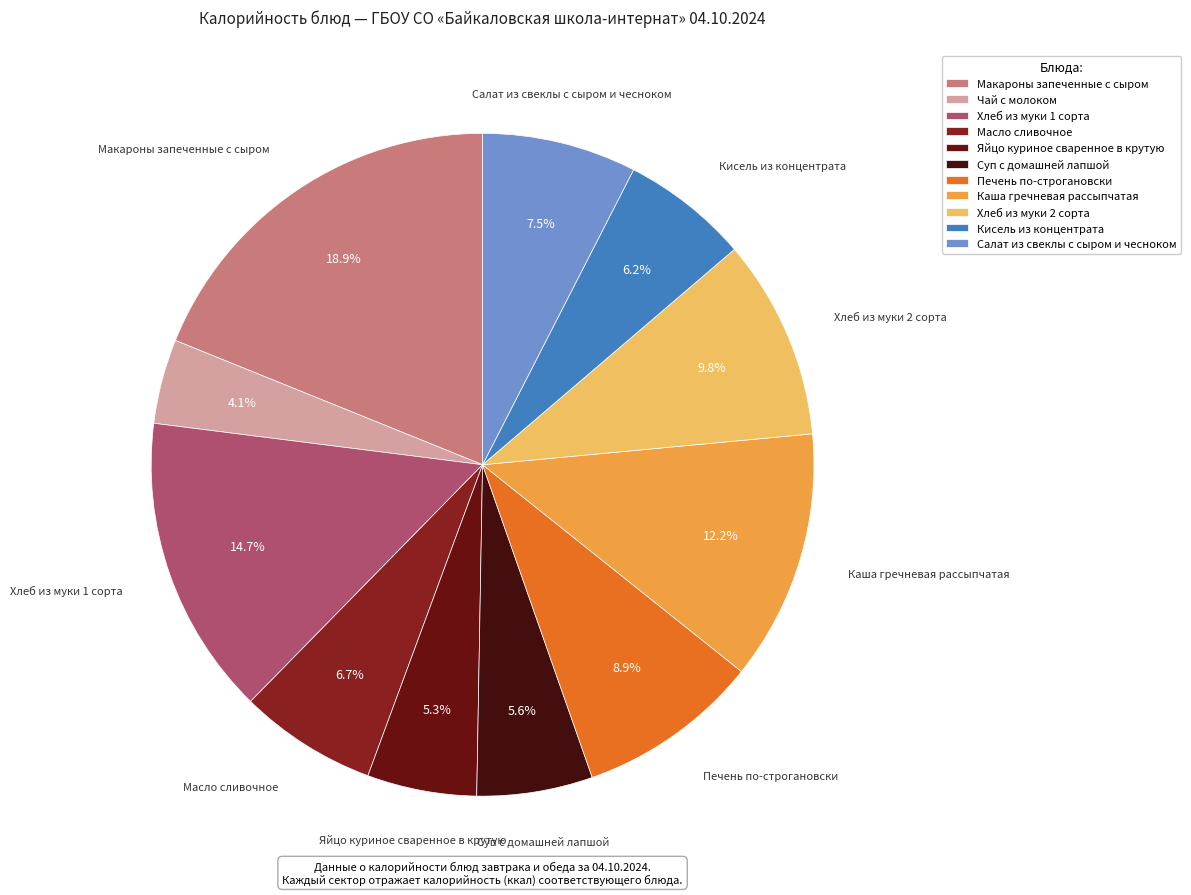

To the nearest percent, what portion does Макароны запеченные с сыром represent?

19%